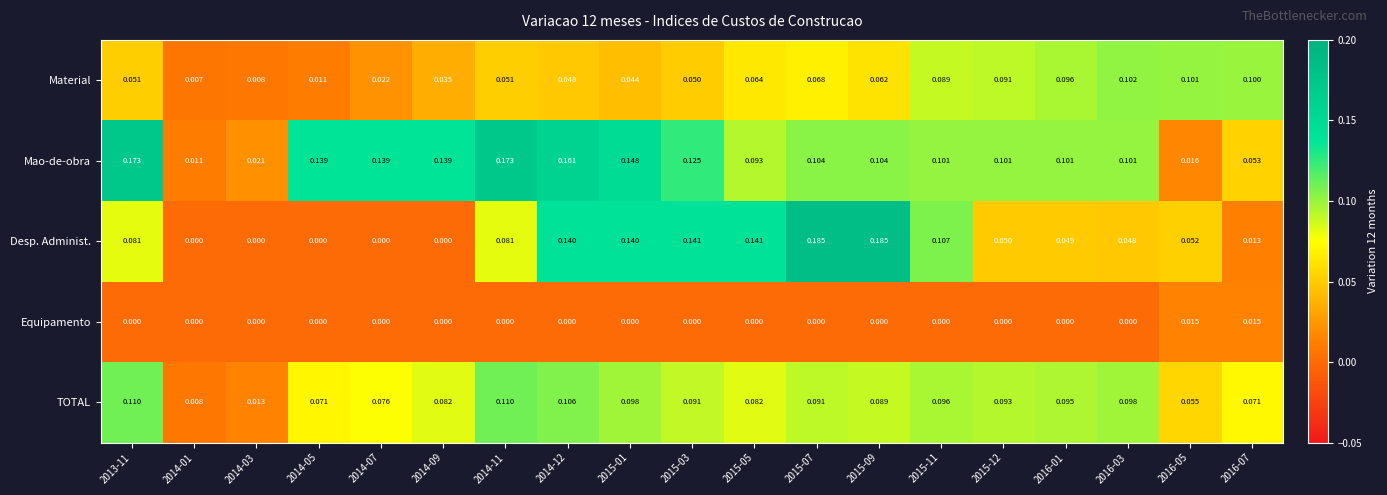

Which series has the largest total across all categories?

Mao-de-obra